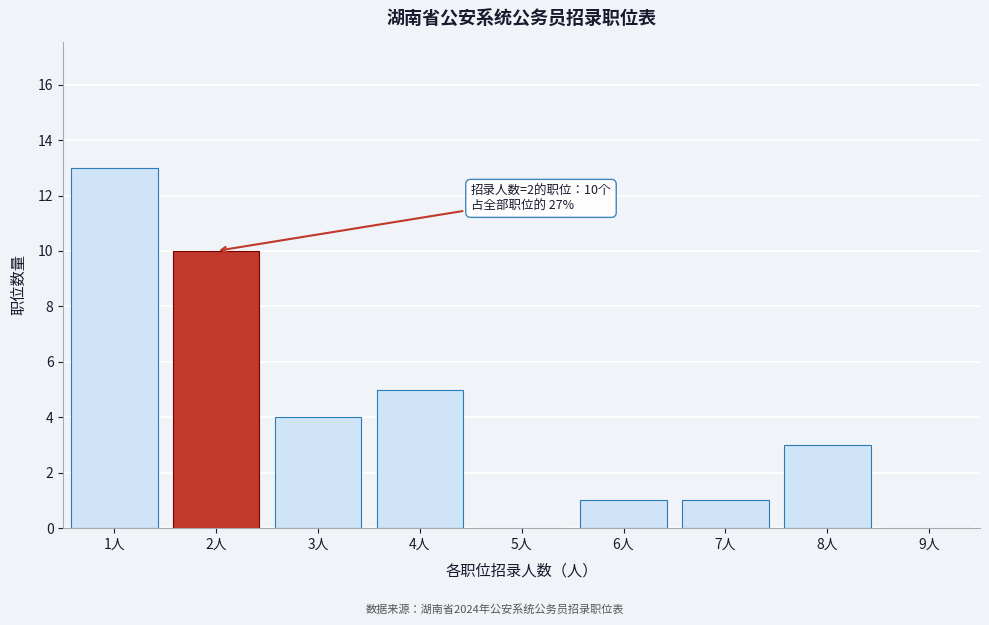

Reading left to right, transcribe all the data shown in this chart.

1人=13	2人=10	3人=4	4人=5	5人=0	6人=1	7人=1	8人=3	9人=0